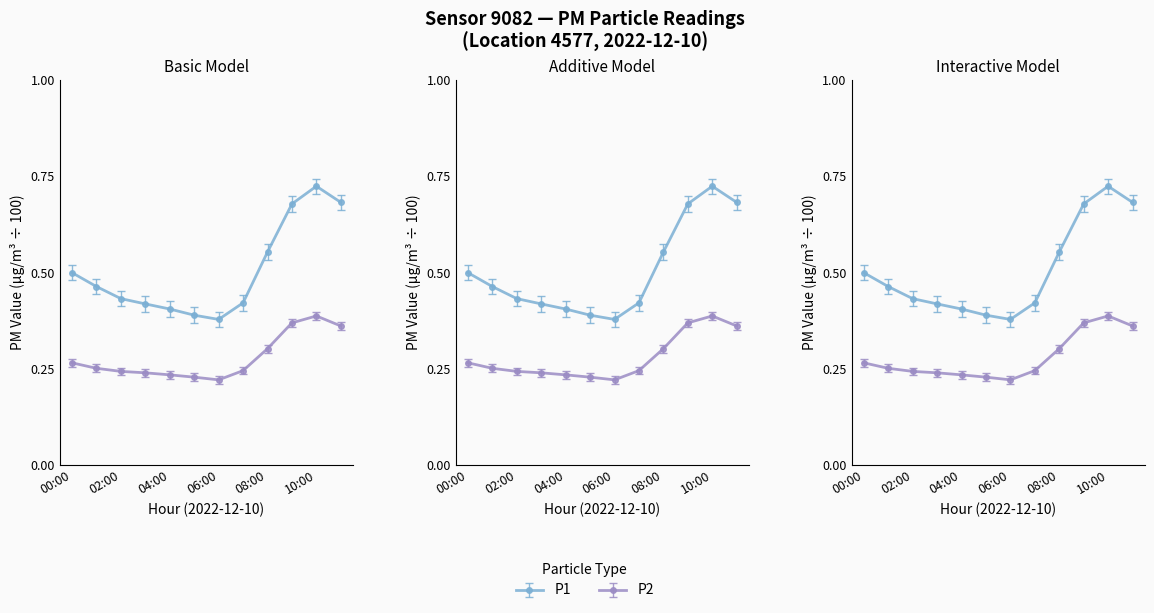

Count the P2 values in the range 0 to 1.

12